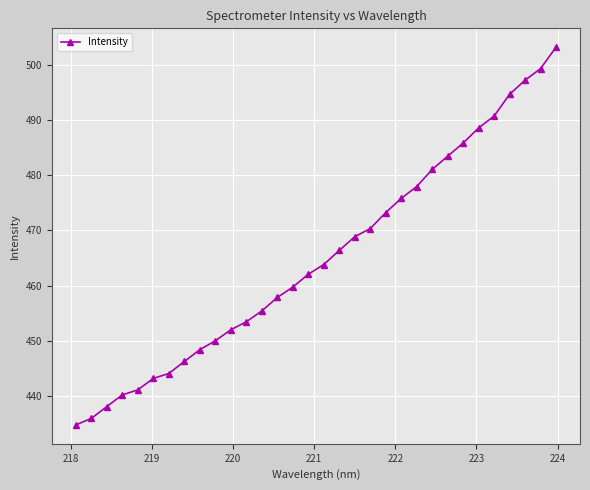

What is the sum of all values?

14882.4